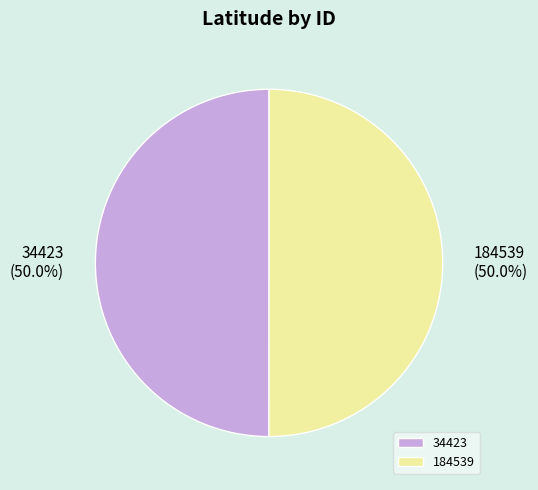

The 184539 slice represents 37% of the pie. True or false?

False